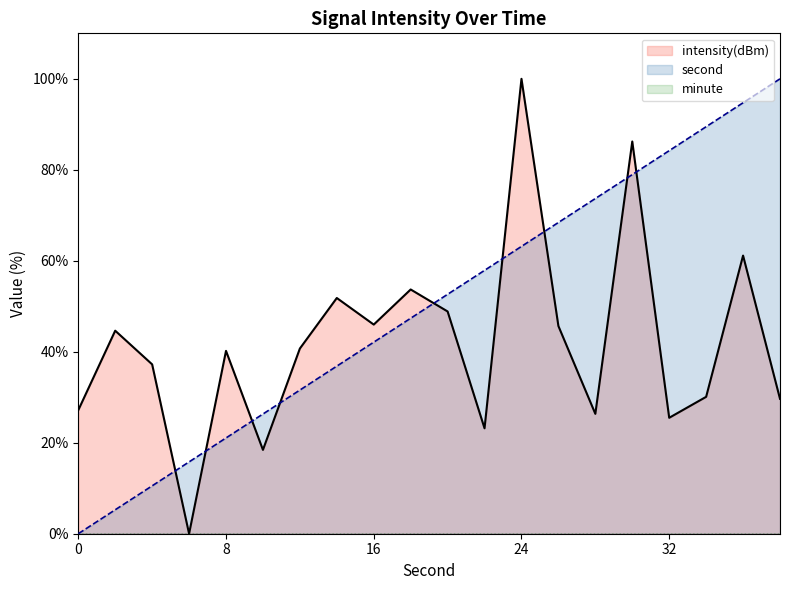

Reading right to left, extract all data points from this chart.

intensity(dBm): 38=29.7	36=61.1	34=30.1	32=25.5	30=86.2	28=26.4	26=45.7	24=100.0	22=23.2	20=48.9	18=53.7	16=46.0	14=51.8	12=40.7	10=18.4	8=40.2	6=0.0	4=37.2	2=44.6	0=27.2
second: 38=100.0	36=94.7	34=89.5	32=84.2	30=78.9	28=73.7	26=68.4	24=63.2	22=57.9	20=52.6	18=47.4	16=42.1	14=36.8	12=31.6	10=26.3	8=21.1	6=15.8	4=10.5	2=5.3	0=0.0